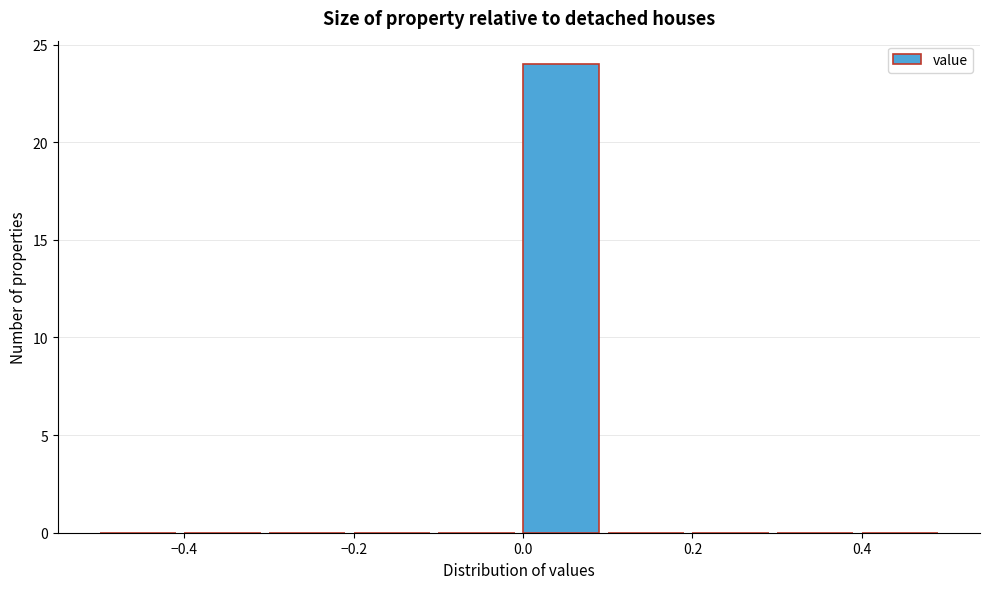

Which range on the x-axis has the tallest bar?

0.0 to 0.1